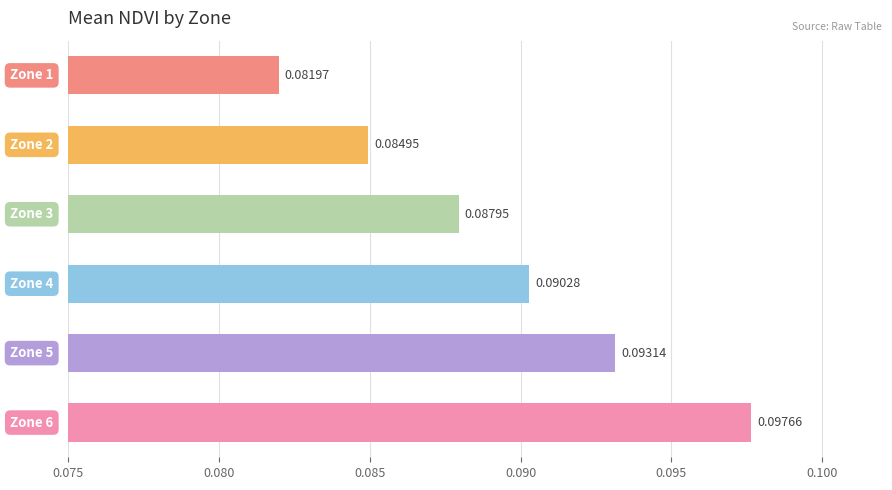

What is the sum of all values?

0.5